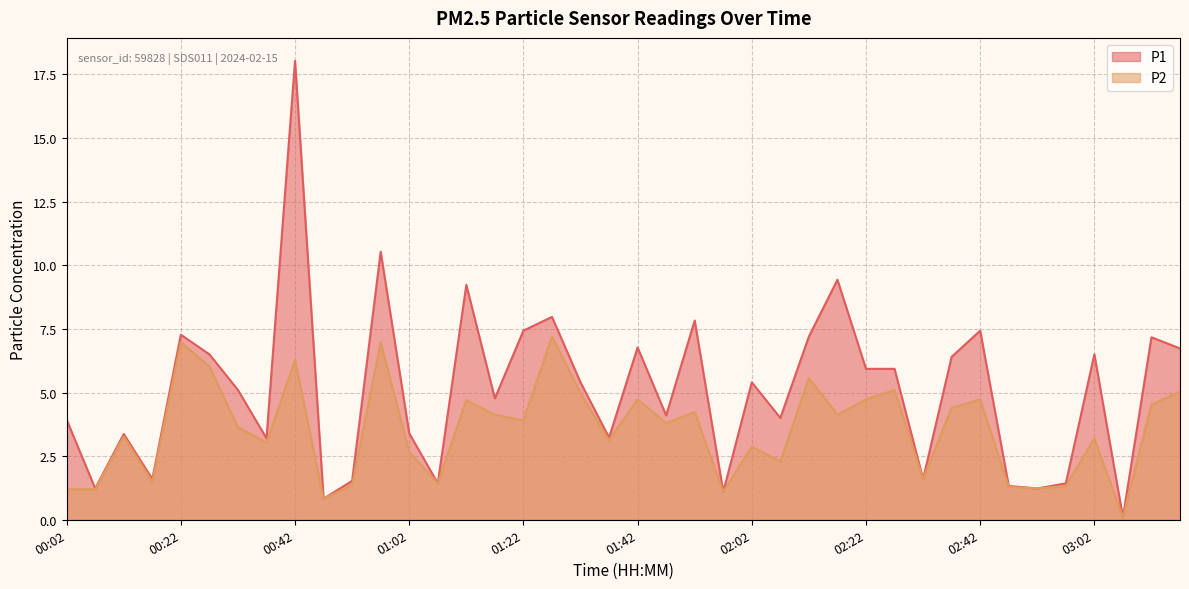

What are all the series names shown in the legend?

P1, P2